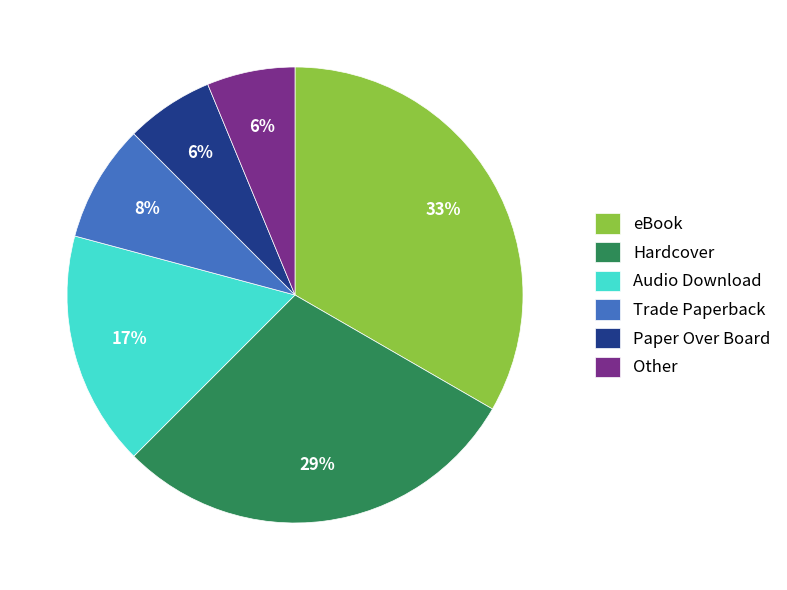

Do Trade Paperback and Paper Over Board together represent more than half of the pie?

No